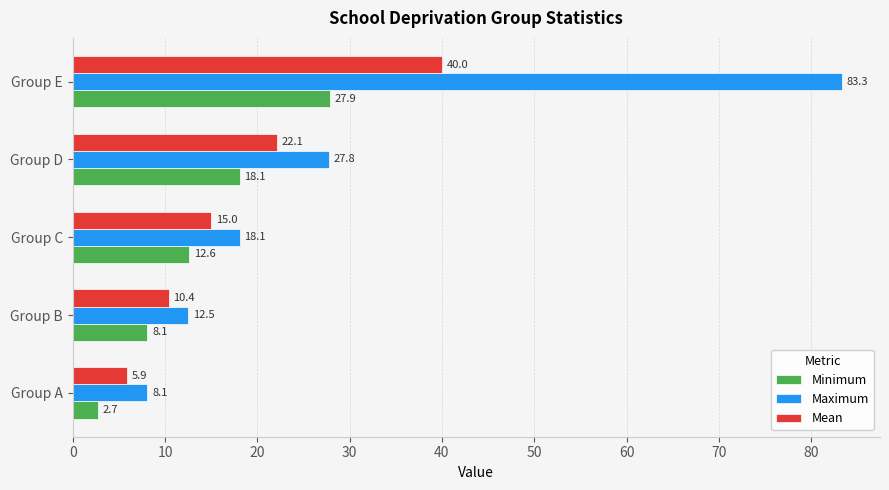

What is the difference between the maximum and minimum values in the Mean series?

34.1